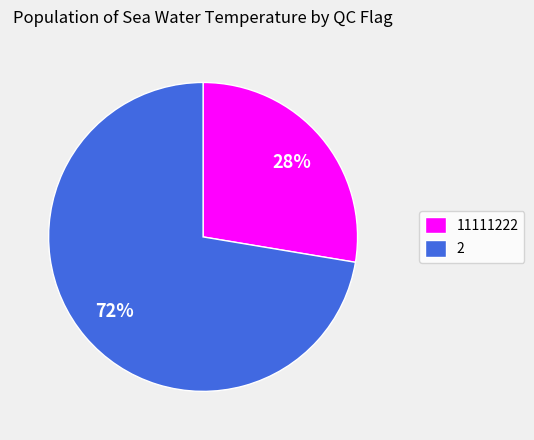

What percentage is the 11111222 slice, to the nearest percent?

28%